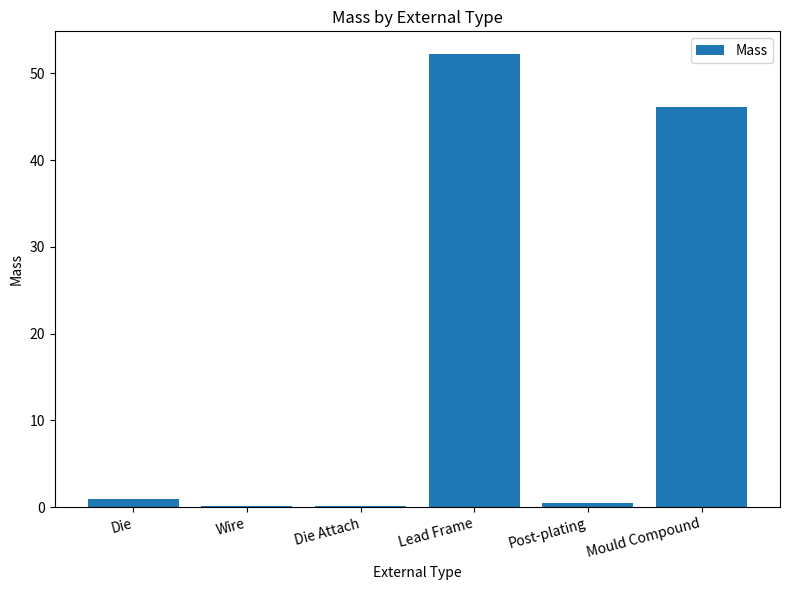

What is the sum of the values at Lead Frame and Mould Compound?

98.4